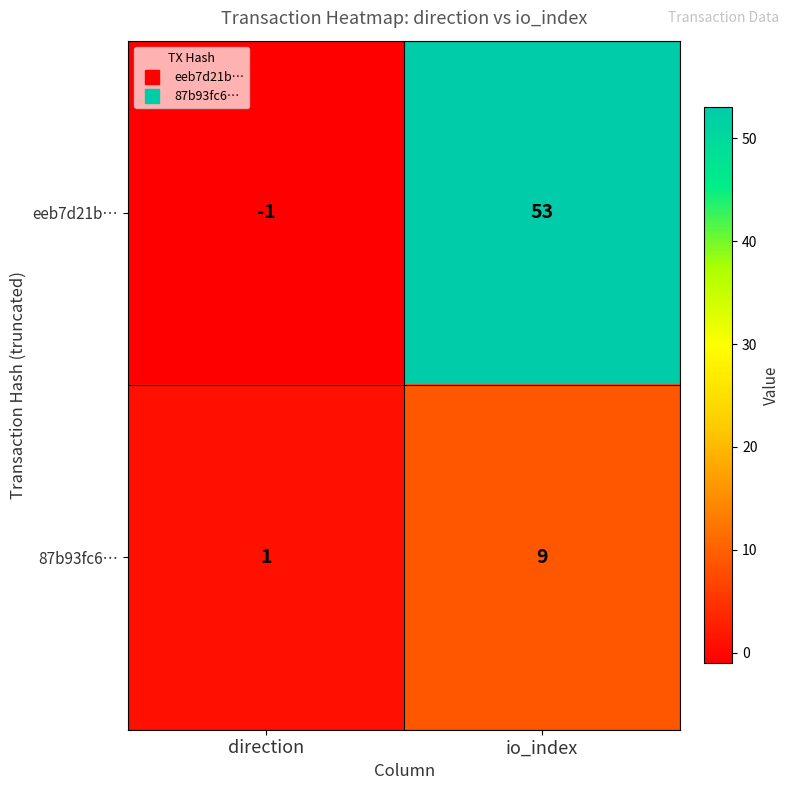

True or false: eeb7d21b… has a value of 53 at io_index.

True